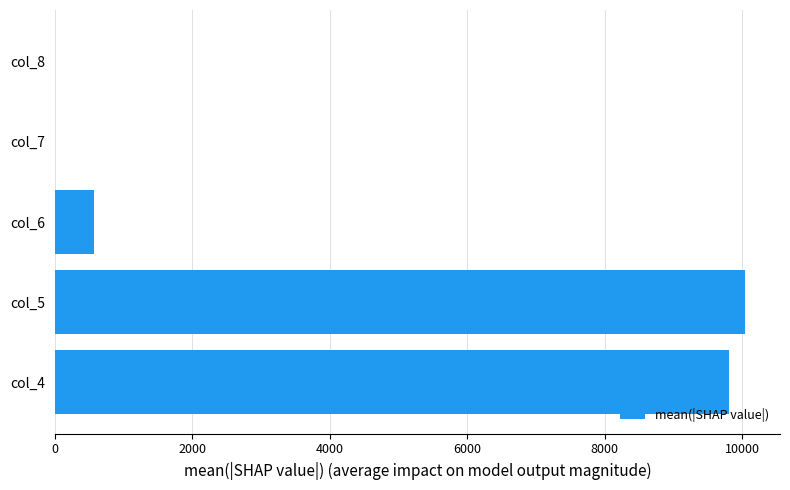

Is it true that the value at col_4 is 9804.8?

True